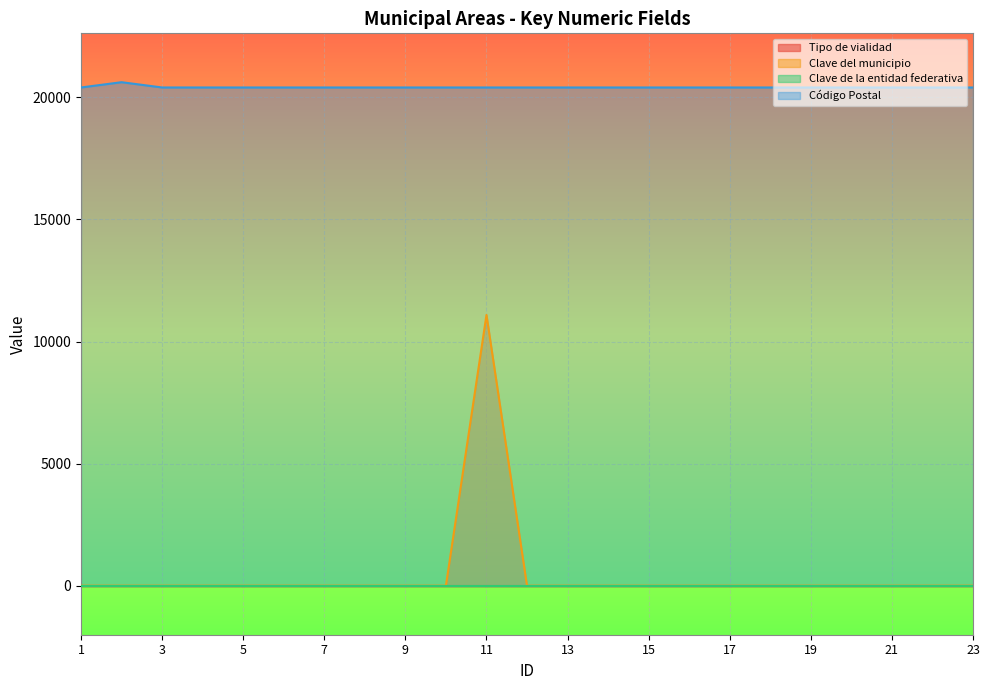

True or false: Código Postal has more than 1 points higher than both neighbors.

False